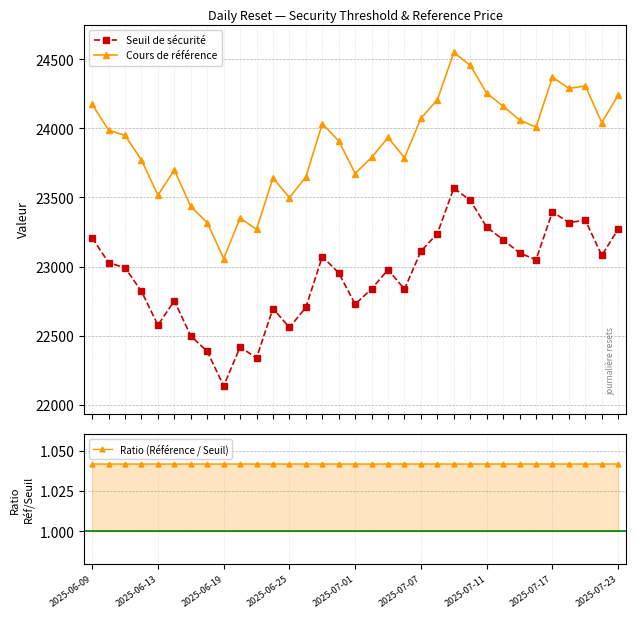

What is the highest value of the Ratio (Référence / Seuil) series?

1.0